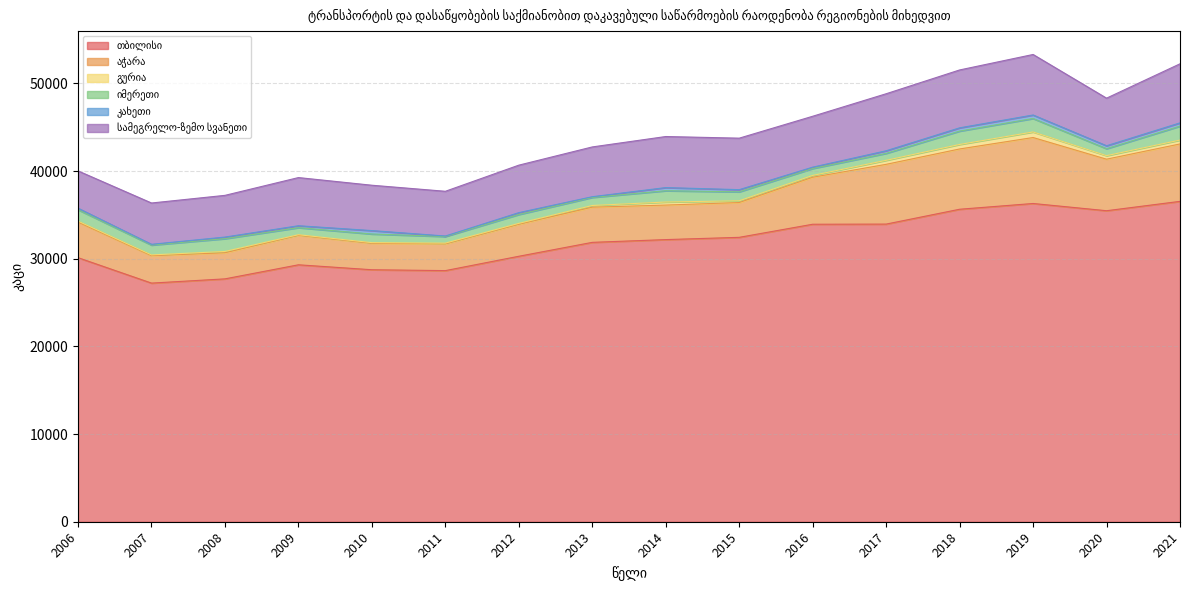

What is the value of the კახეთი point at the 9th from the left?

359.0